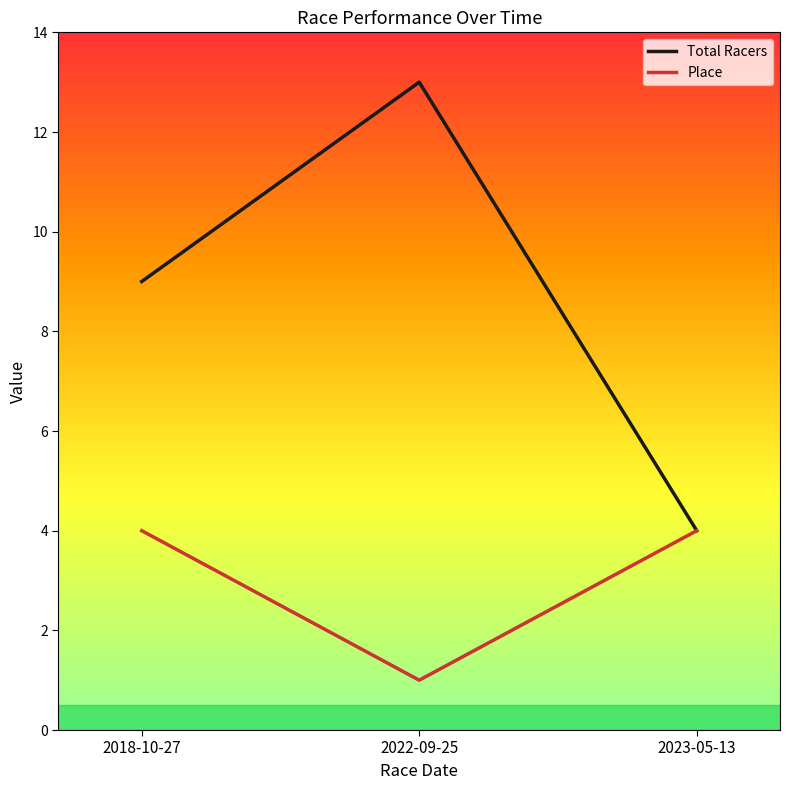

True or false: Place has a value of 1 at 2022-09-25.

True